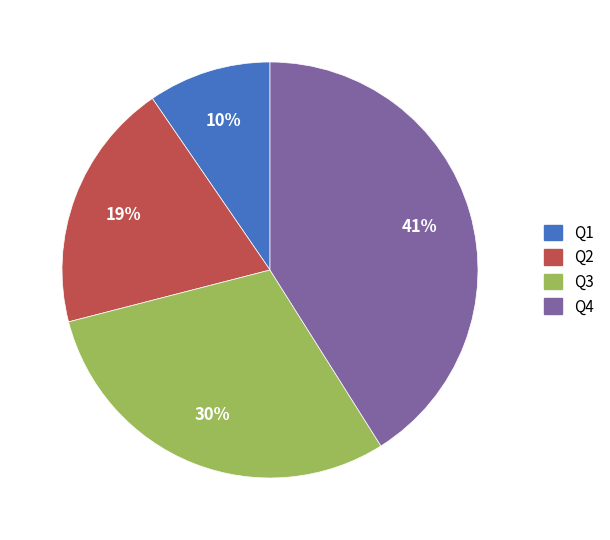

Rank the categories by value from lowest to highest.

Q1, Q2, Q3, Q4